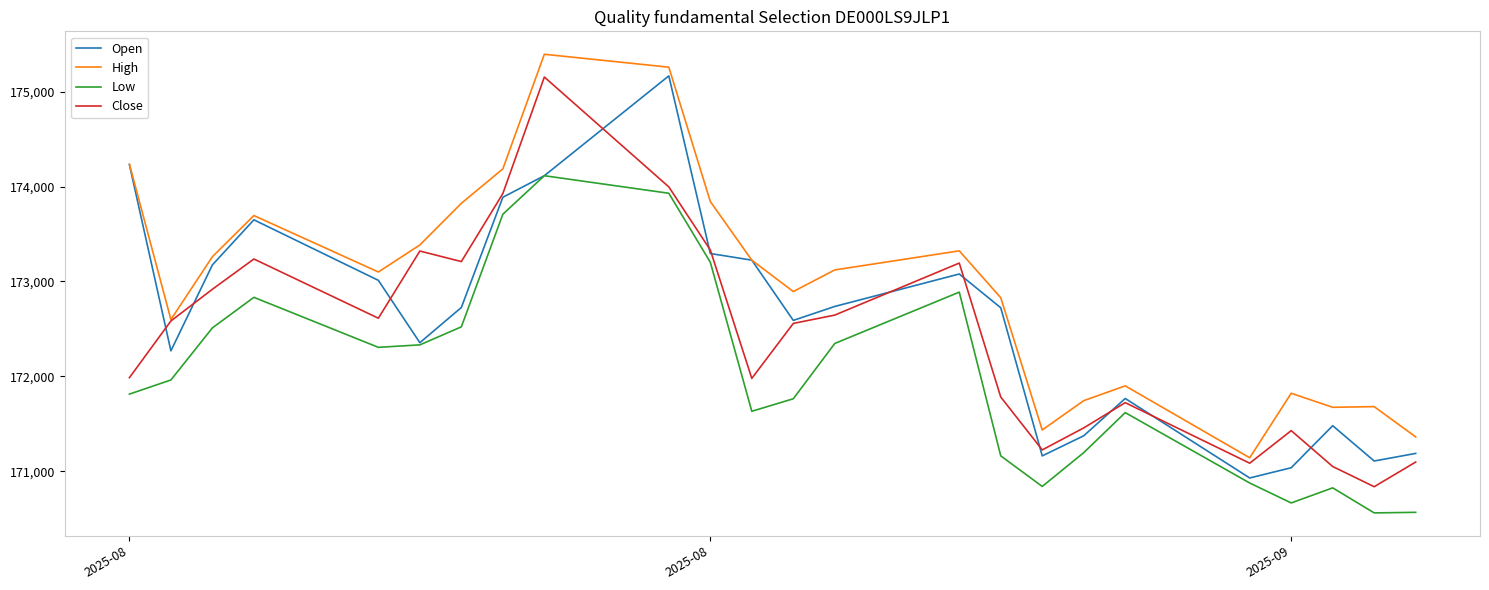

True or false: High and Low cross at least once.

False